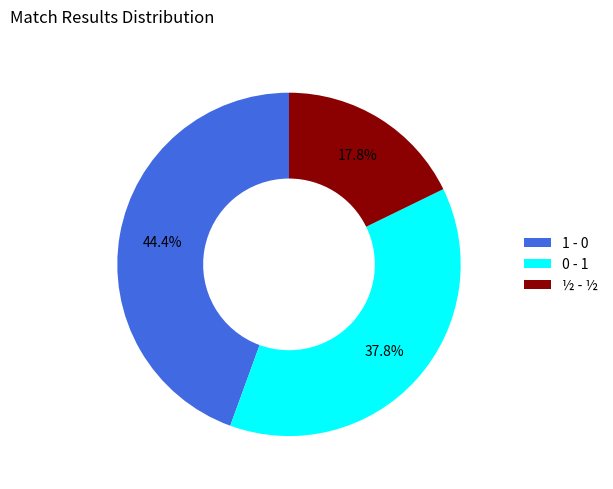

To the nearest percent, what percentage of the pie is 0 - 1?

38%